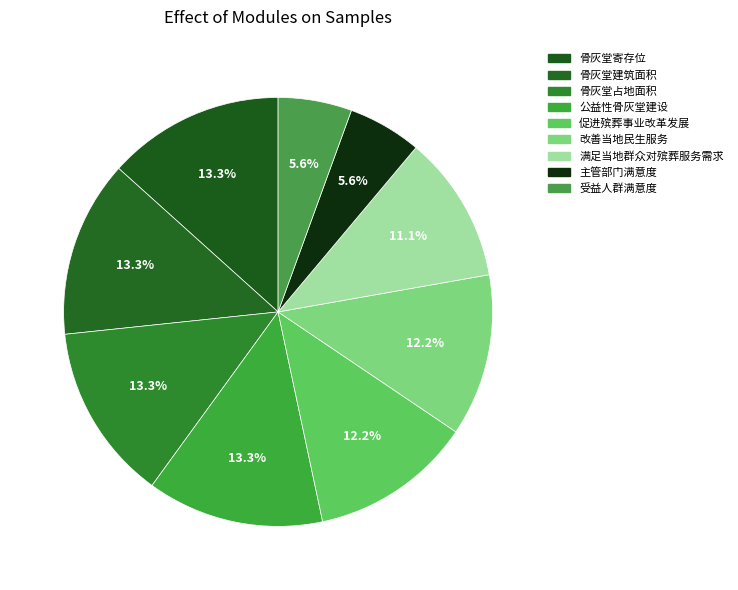

To the nearest percent, what is the combined percentage of 满足当地群众对殡葬服务需求 and 改善当地民生服务?

23%